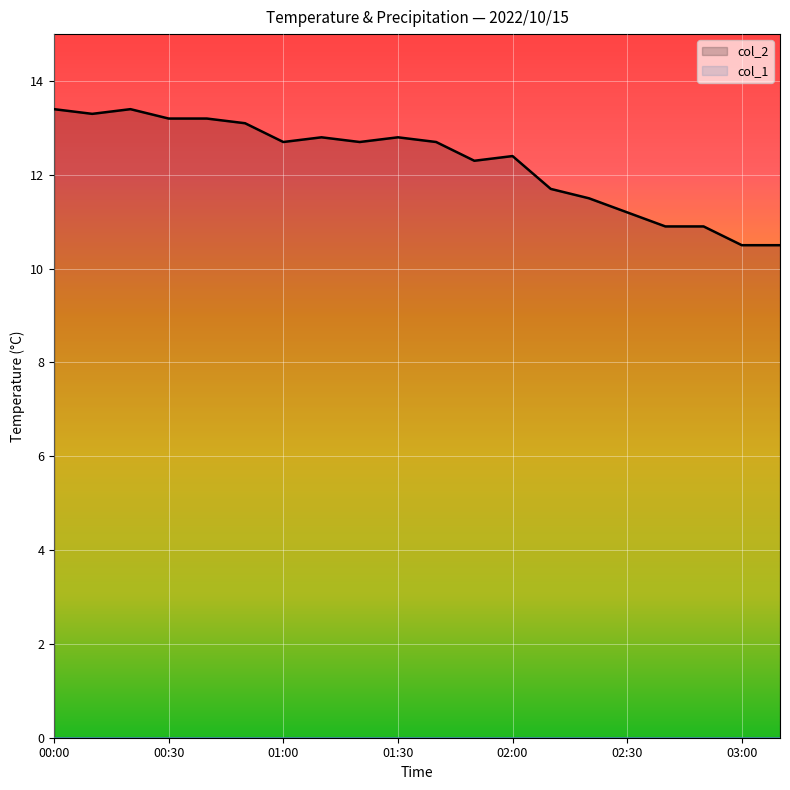

How many points are higher than both their immediate neighbors (excluding endpoints)?

4